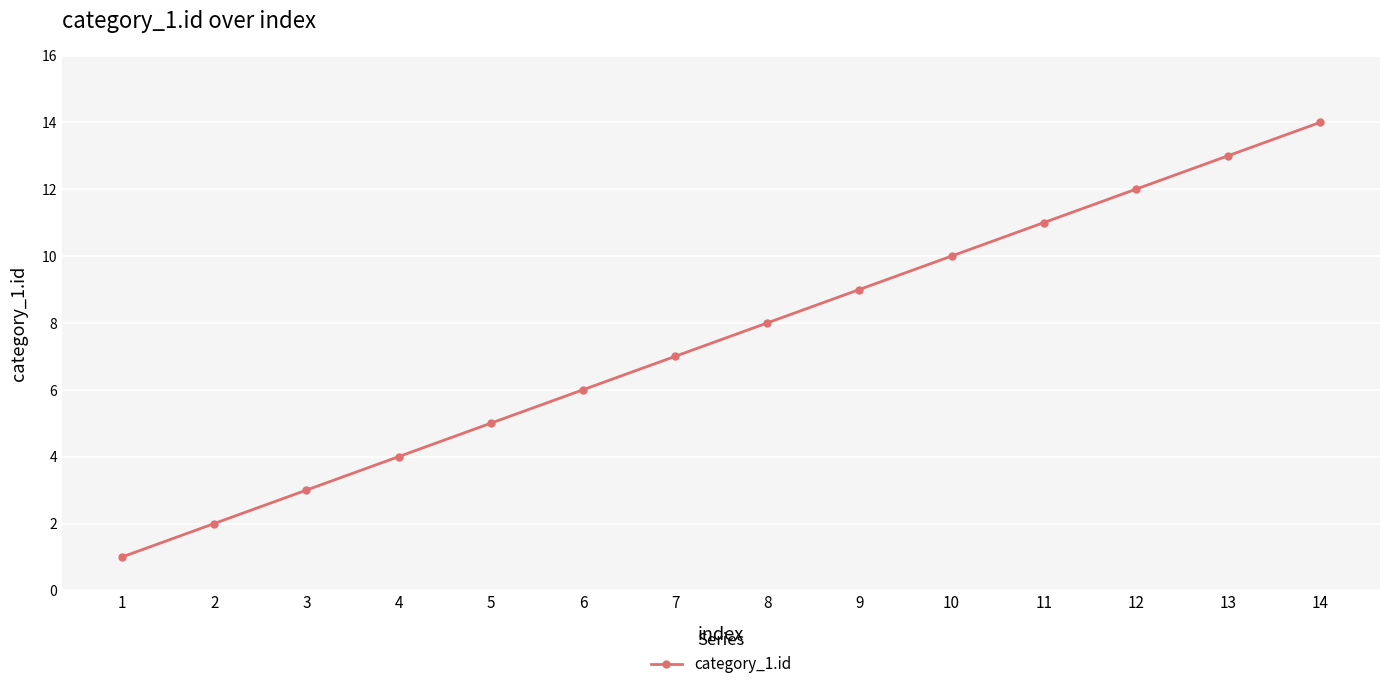

Does the chart have visible grid lines?

Yes